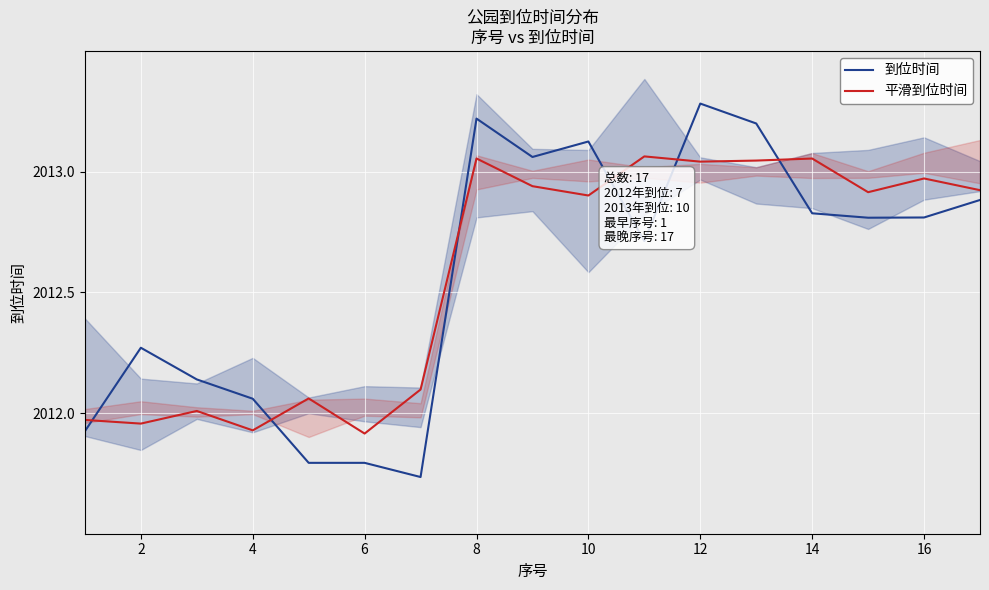

What is the highest value of the 到位时间 series?

2013.3